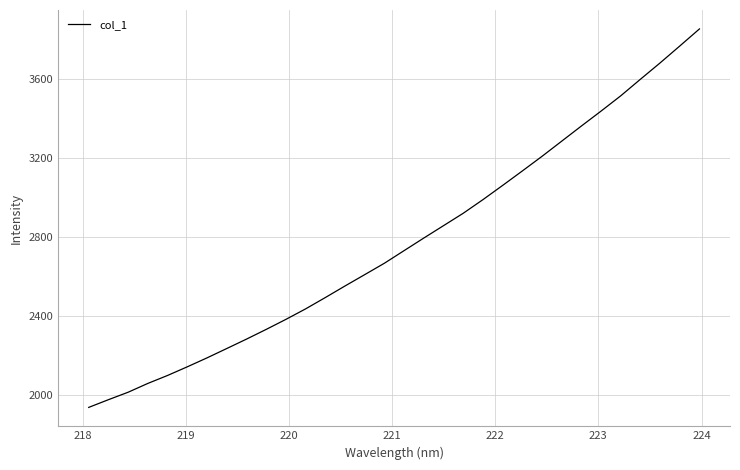

What is the maximum value shown in the chart?

3850.8